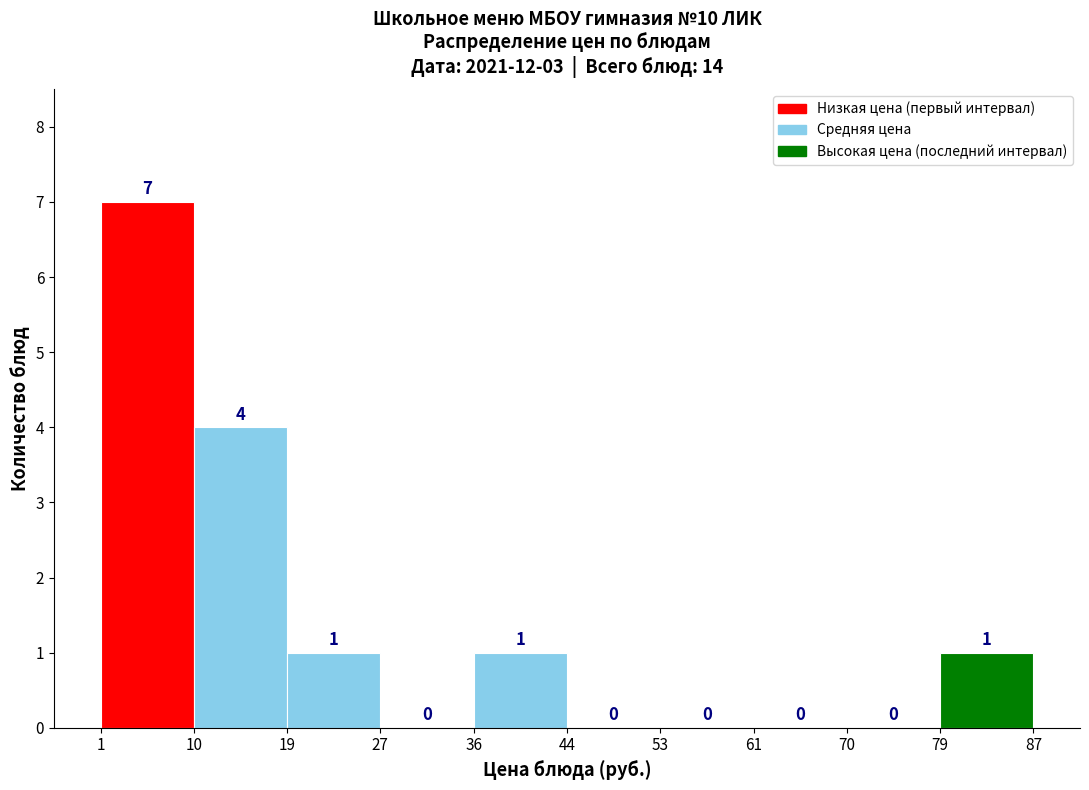

Which range on the x-axis has the tallest bar?

1 to 10